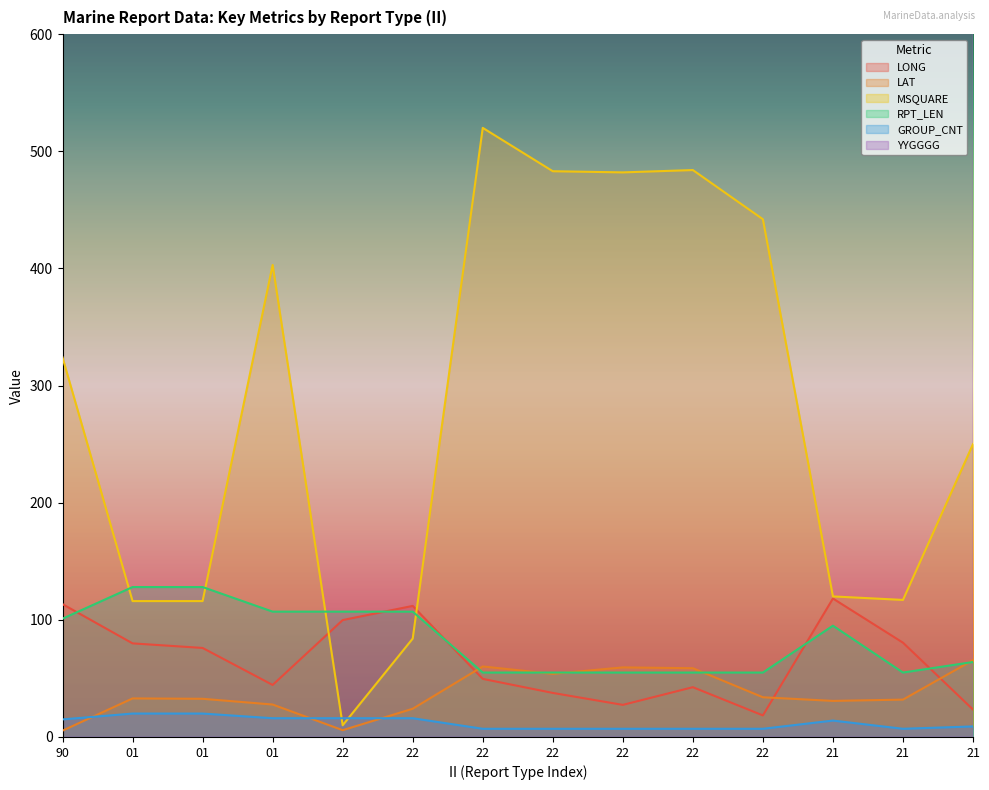

At which label does RPT_LEN first exceed 95?

90